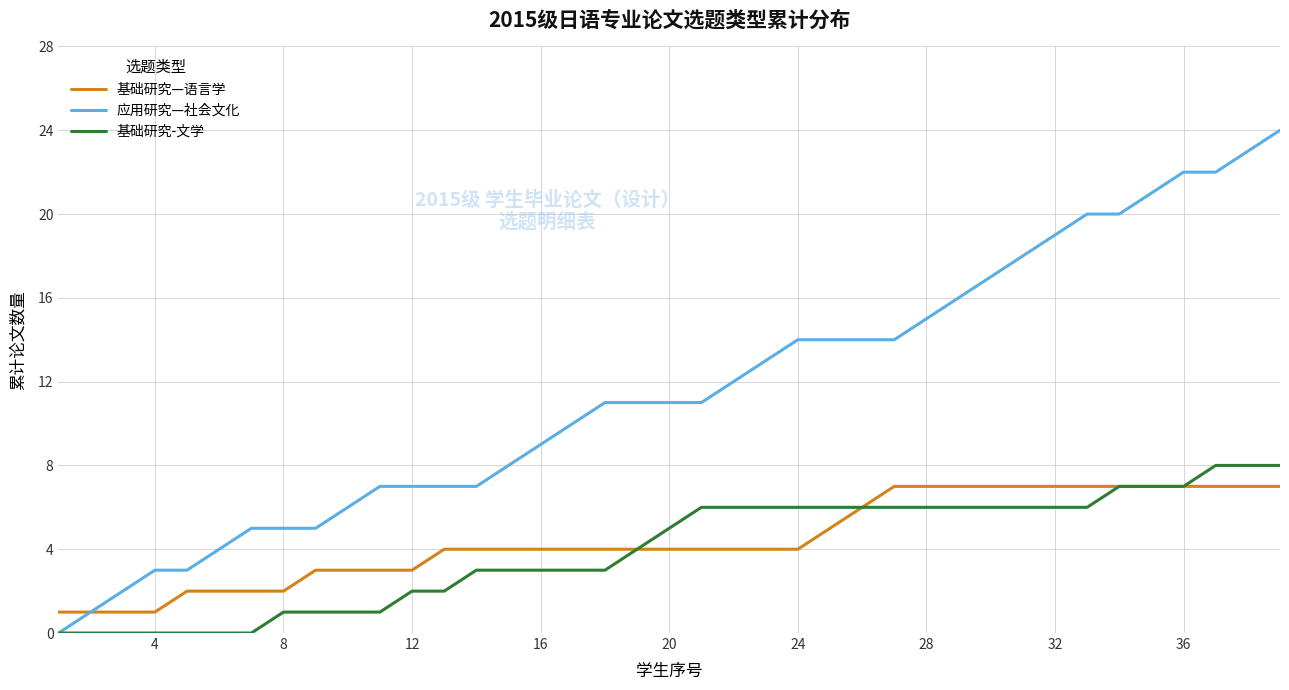

What is the highest value of the 基础研究—语言学 series?

7